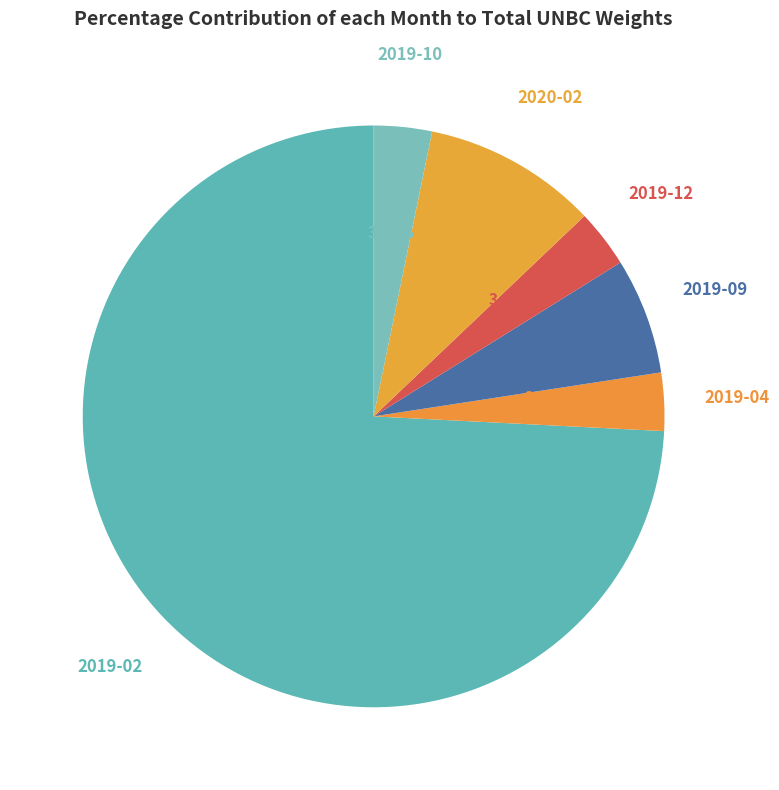

What is the ratio of the value at 2019-10 to the value at 2020-02?

0.3